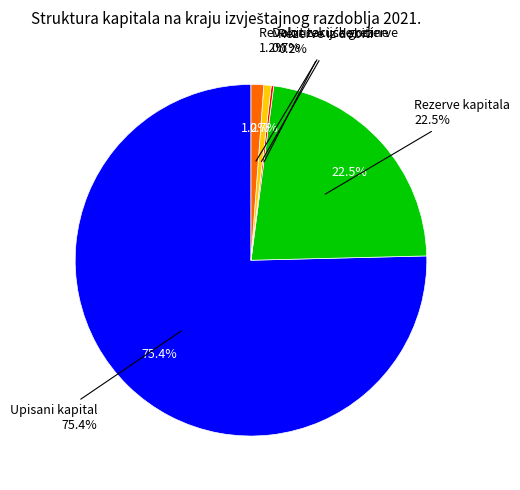

True or false: Rezerve kapitala accounts for 37% of the total.

False